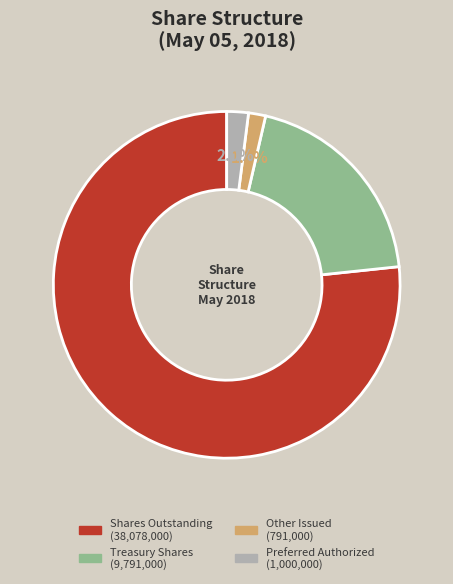

Does any single category account for the majority?

Yes